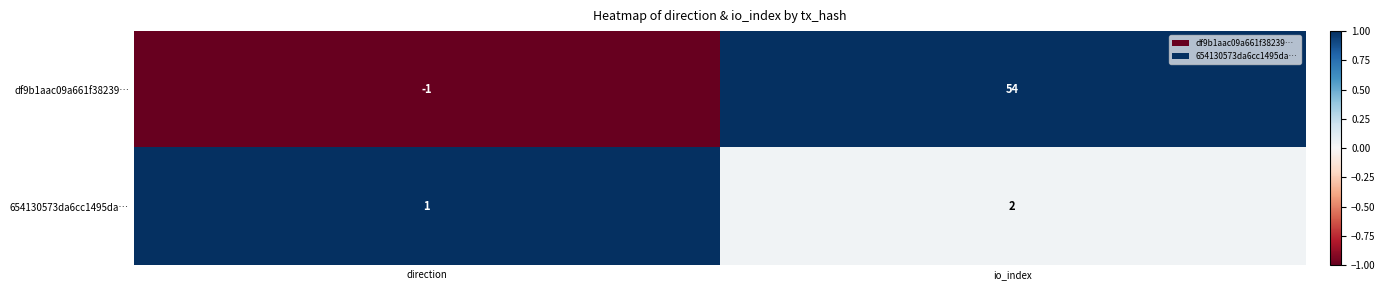

Which series has the widest spread of values?

df9b1aac09a661f38239…